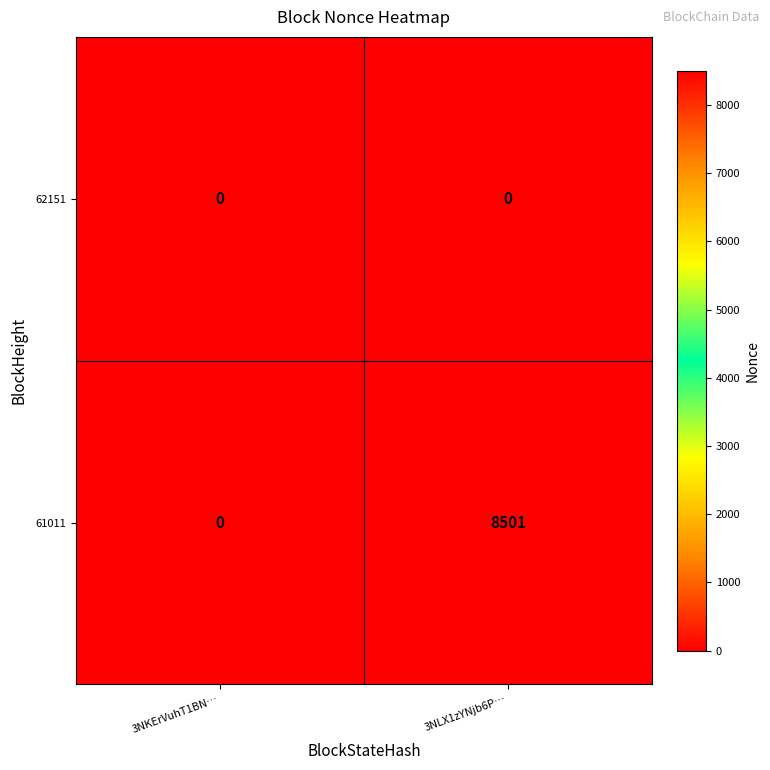

Which series has the largest range (max minus min)?

61011